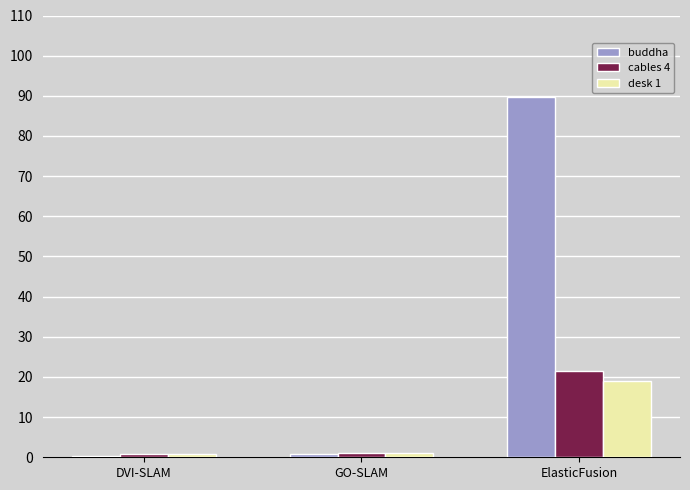

What is the difference between the maximum and minimum values in the cables 4 series?

20.6